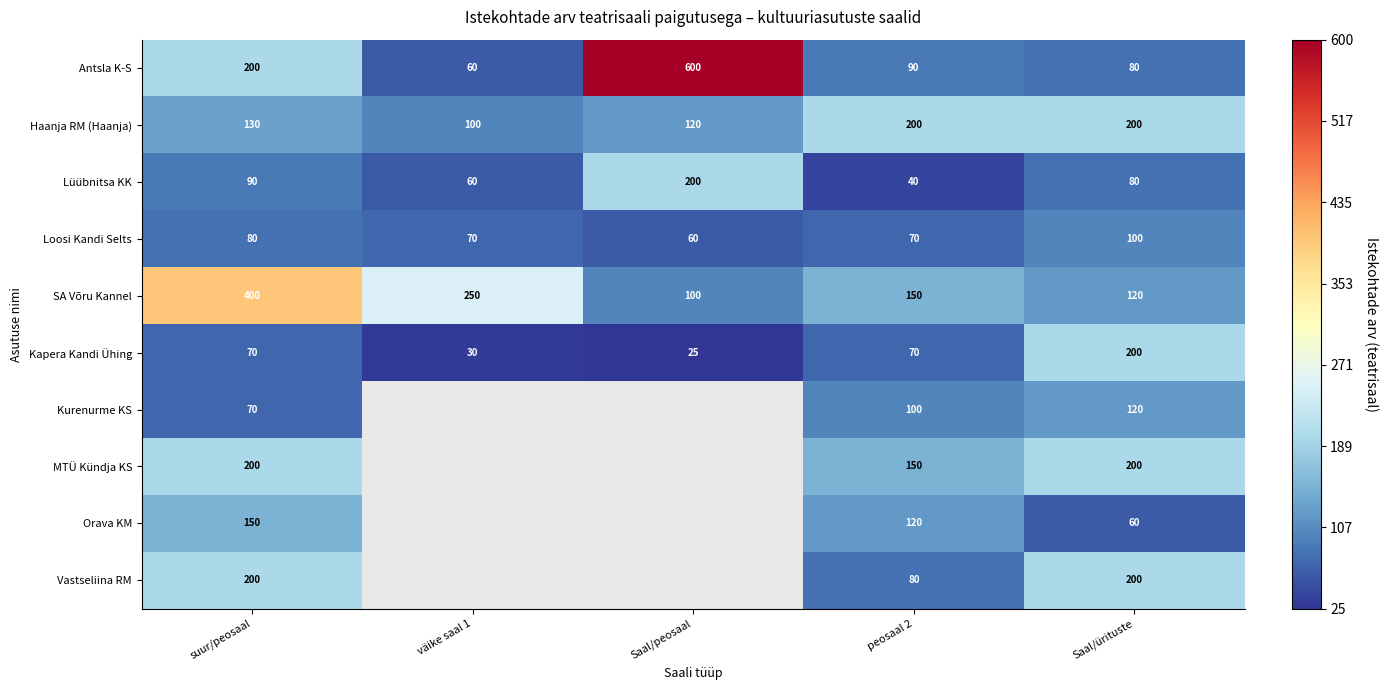

What is the maximum value shown in the chart?

600.0